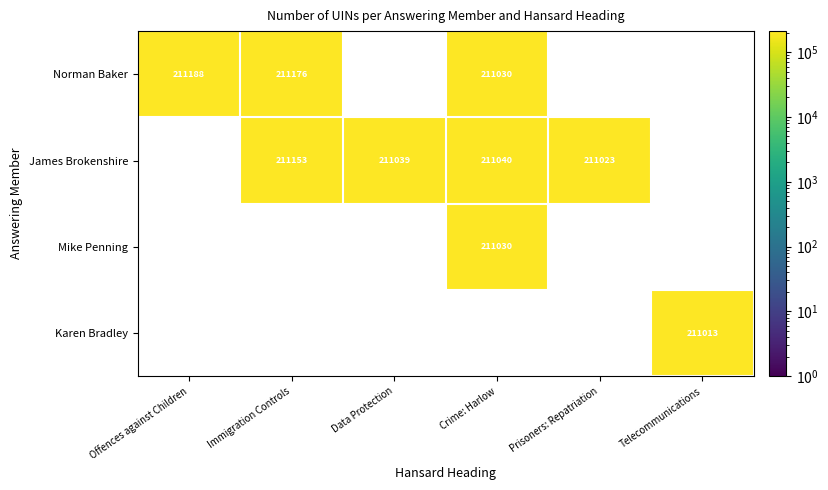

How many series are shown in this chart?

4